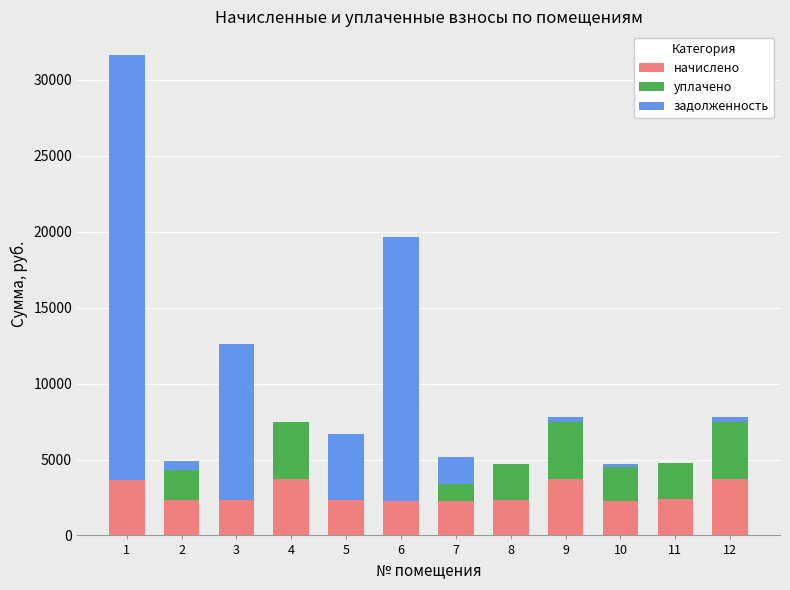

What is the maximum value for начислено?

3744.0